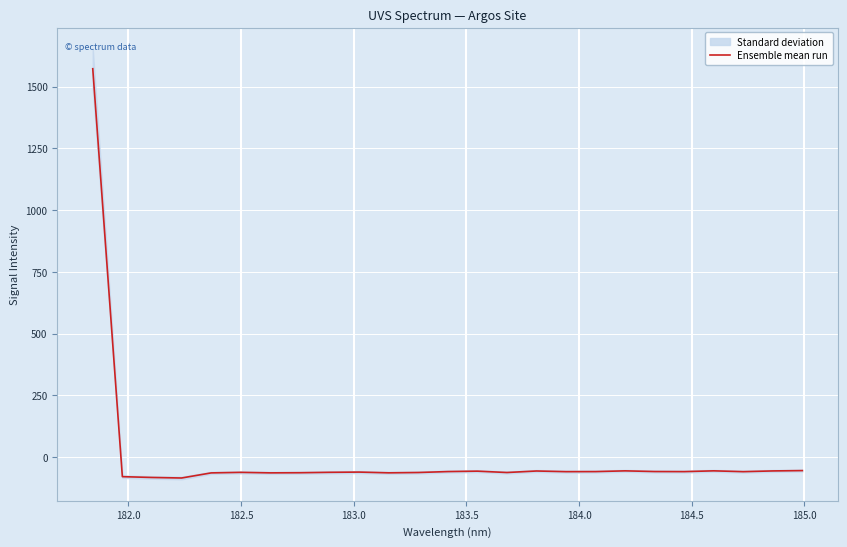

What is the maximum value for Ensemble mean run?

1572.3